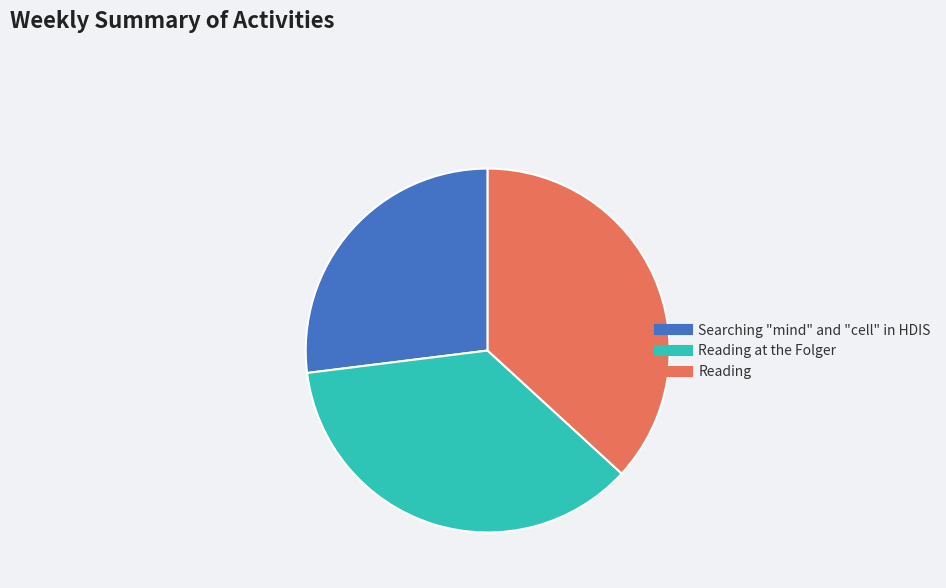

Does any single category account for the majority?

No